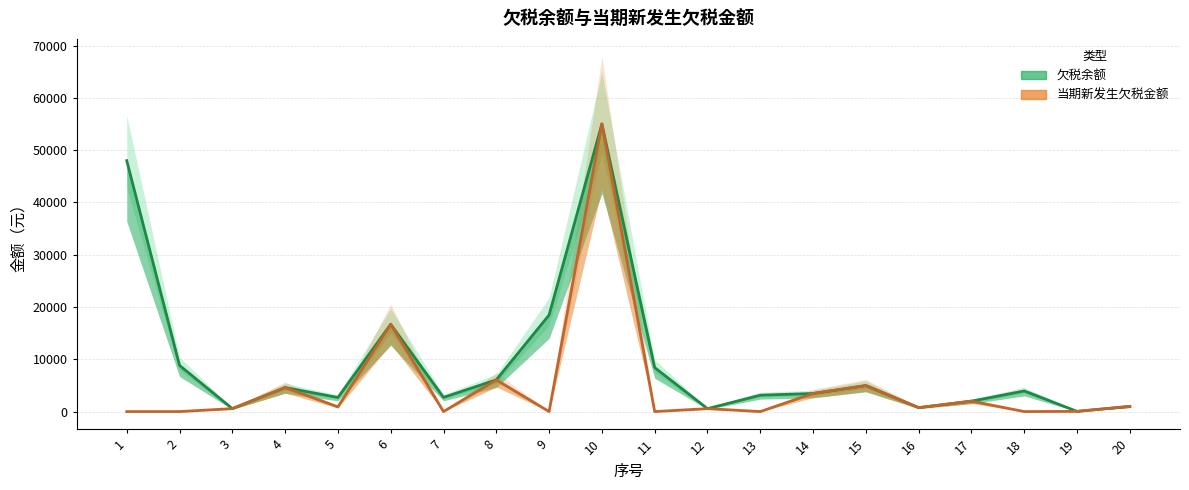

How many data points does each series have?

20